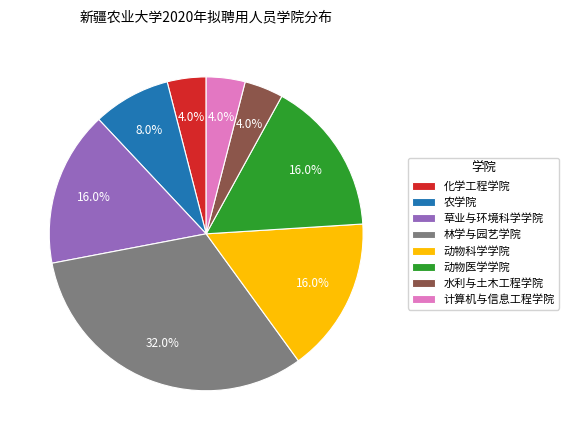

The 林学与园艺学院 slice represents 32% of the pie. True or false?

True